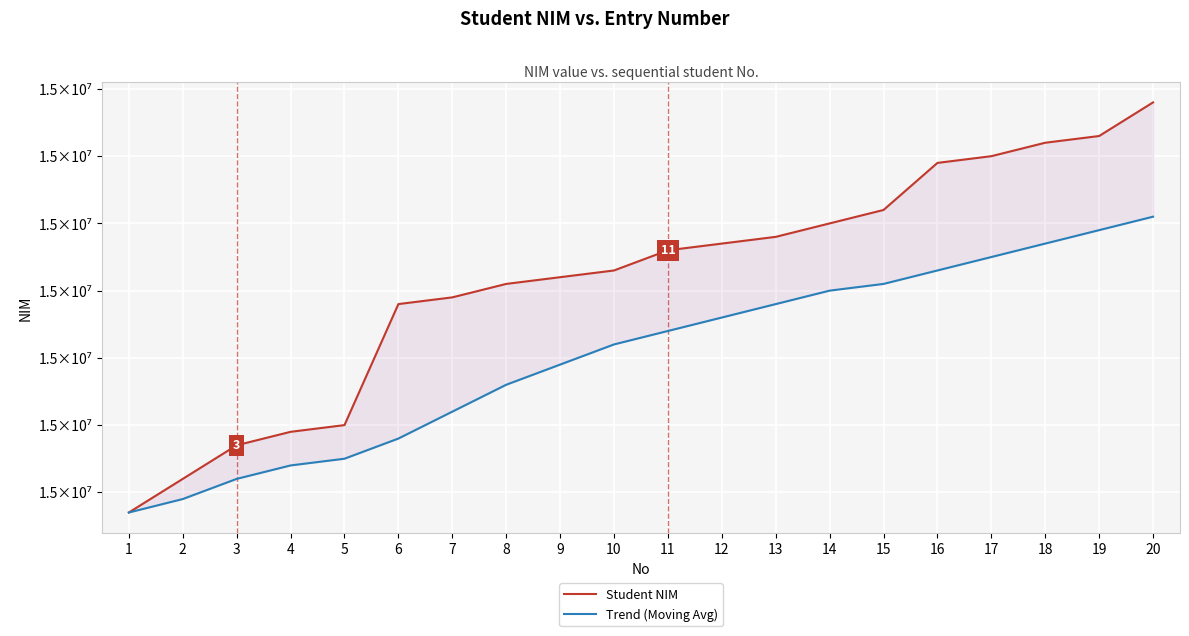

What is the sum of all Trend (Moving Avg) values?

304200608